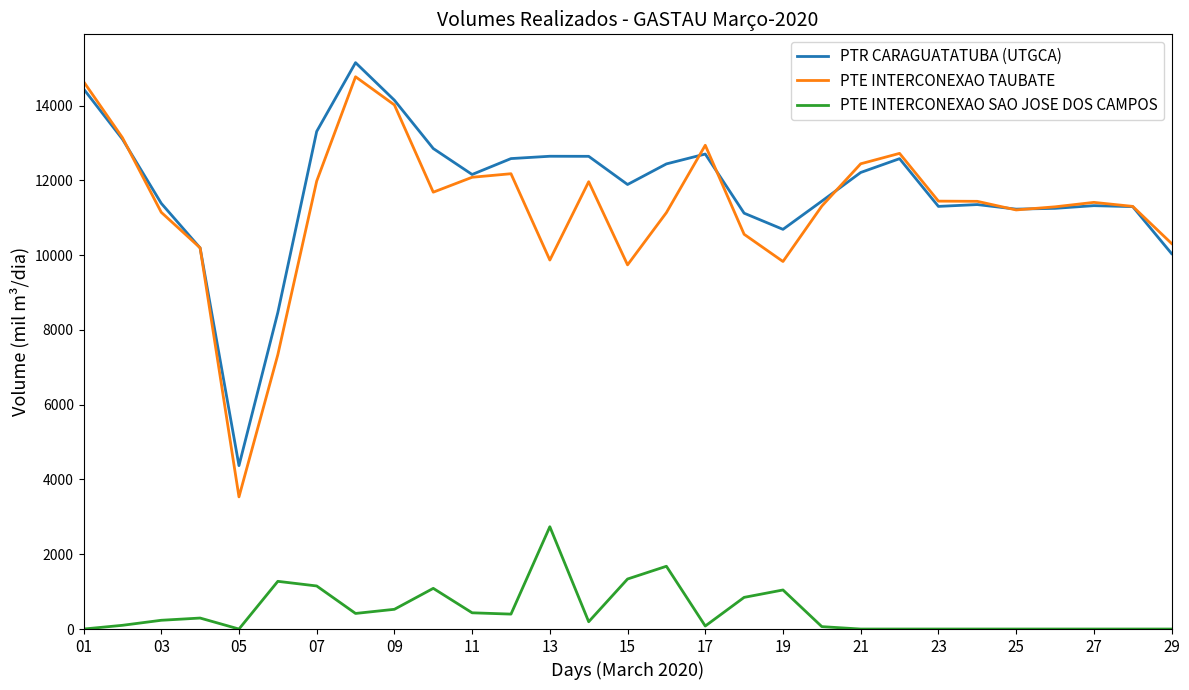

How many lines are shown in the chart?

3